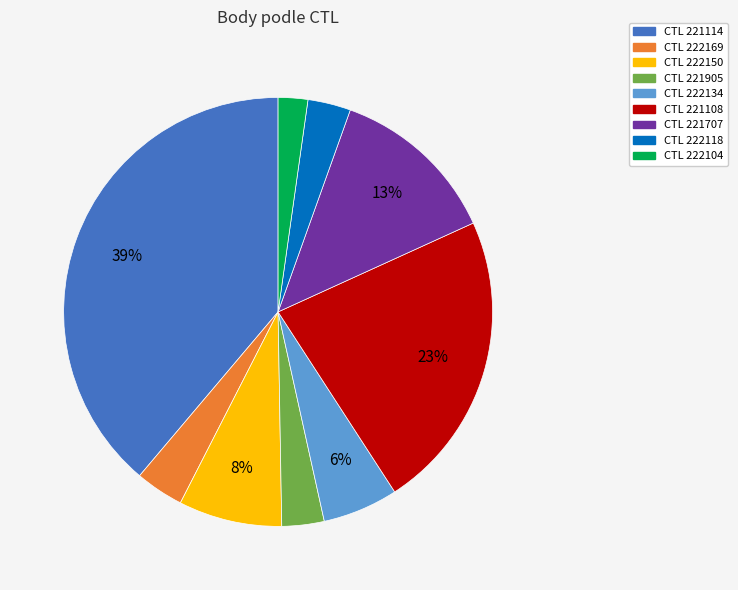

To the nearest percent, what is the difference between the largest and smallest slice percentages?

37%